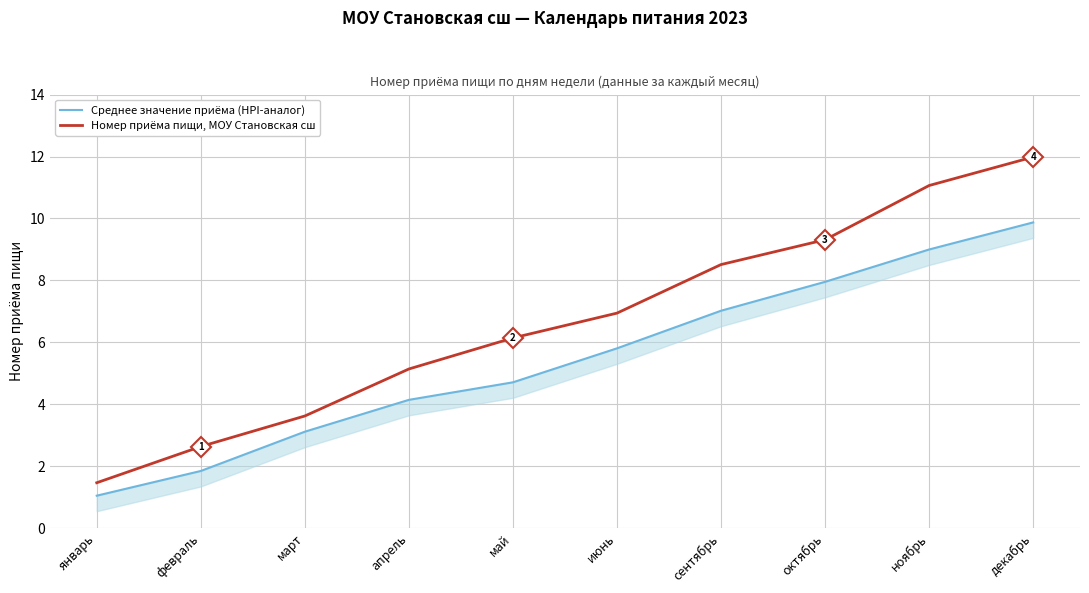

What is the highest value of the Номер приёма пищи, МОУ Становская сш series?

12.0